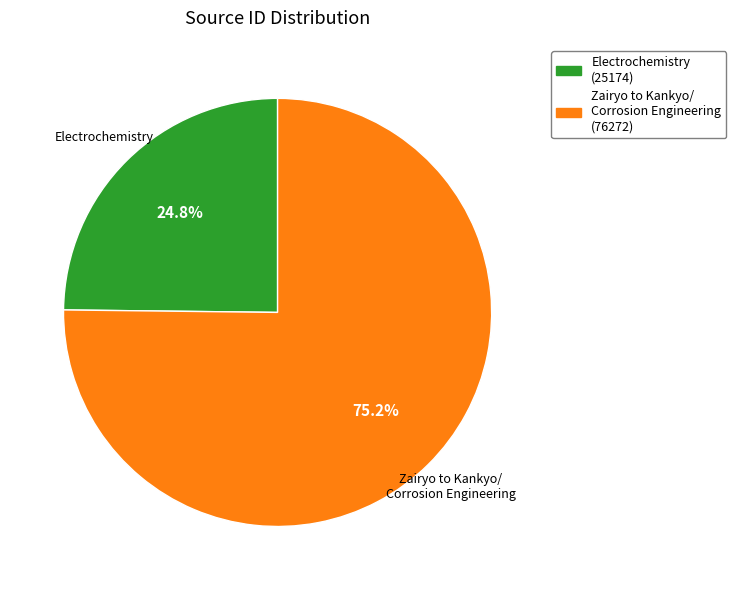

What percentage is the Zairyo to Kankyo/ Corrosion Engineering slice, to the nearest percent?

75%